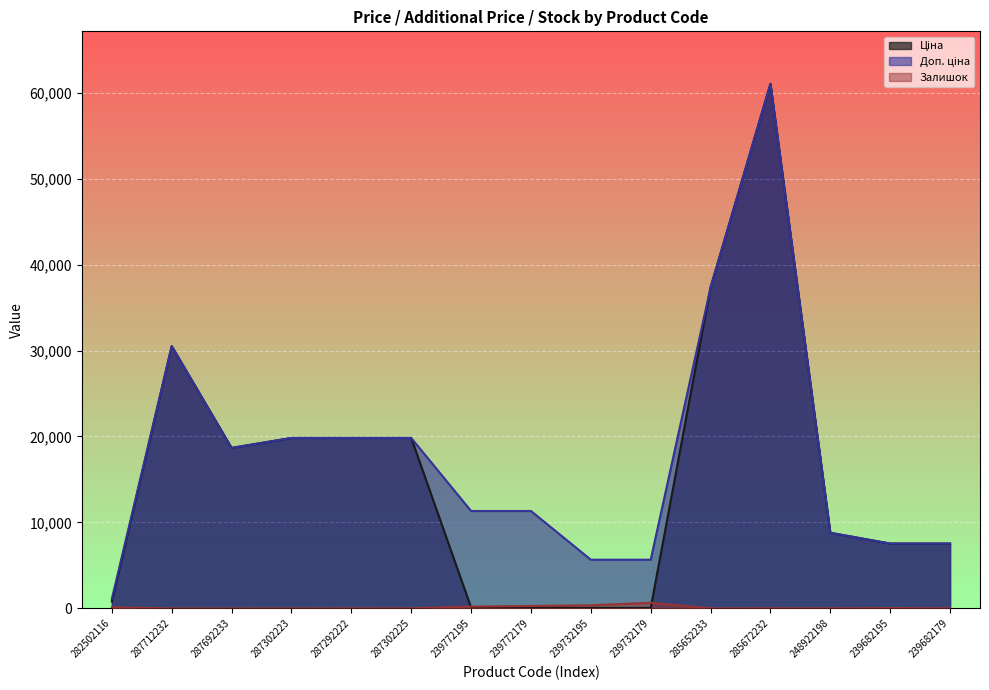

Where is the first local minimum for Залишок?

285652233